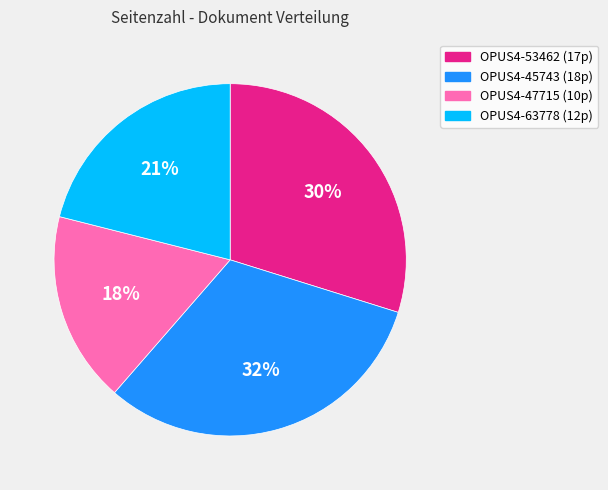

The OPUS4-63778 slice represents 27% of the pie. True or false?

False